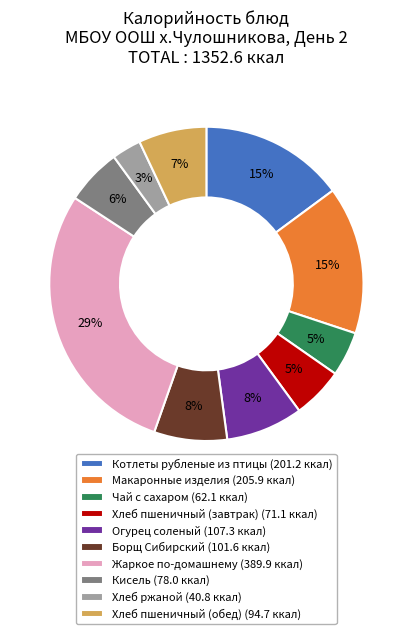

Is the sum of Хлеб пшеничный (завтрак) (71.1 ккал) and Макаронные изделия (205.9 ккал) greater than half?

No